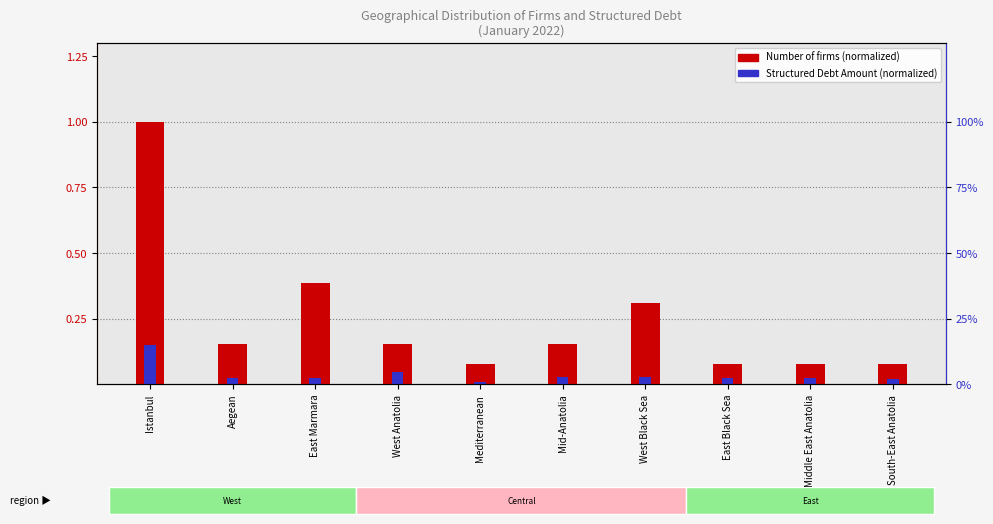

The value of Number of firms (normalized) at Mid-Anatolia is 0.2. True or false?

False